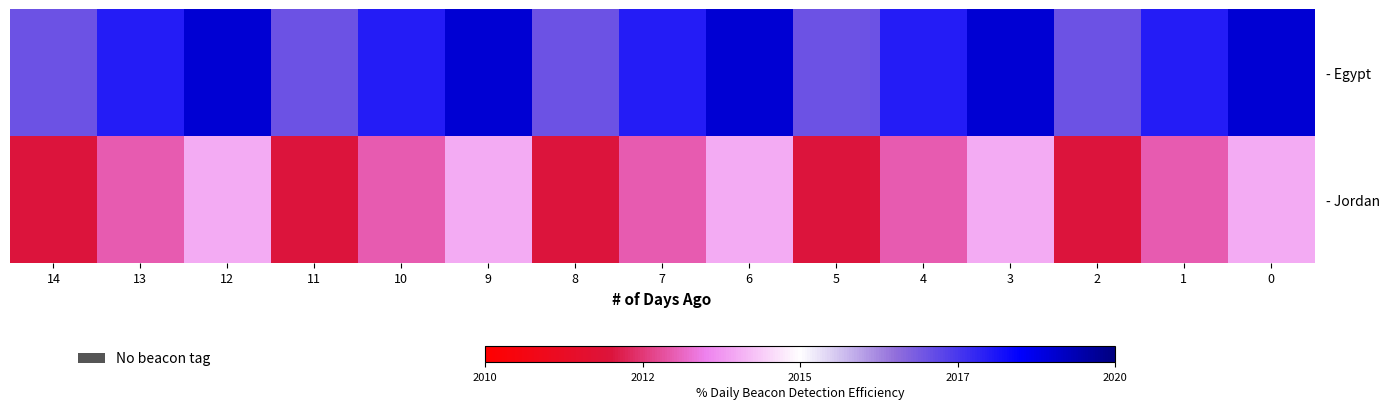

What is the spread (max minus min) of values at 2?

5